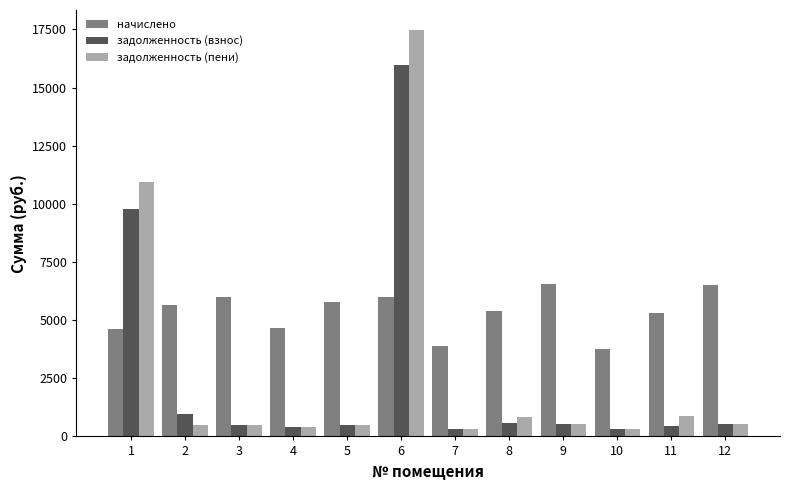

True or false: задолженность (пени) has a value of 389.9 at 4.

True